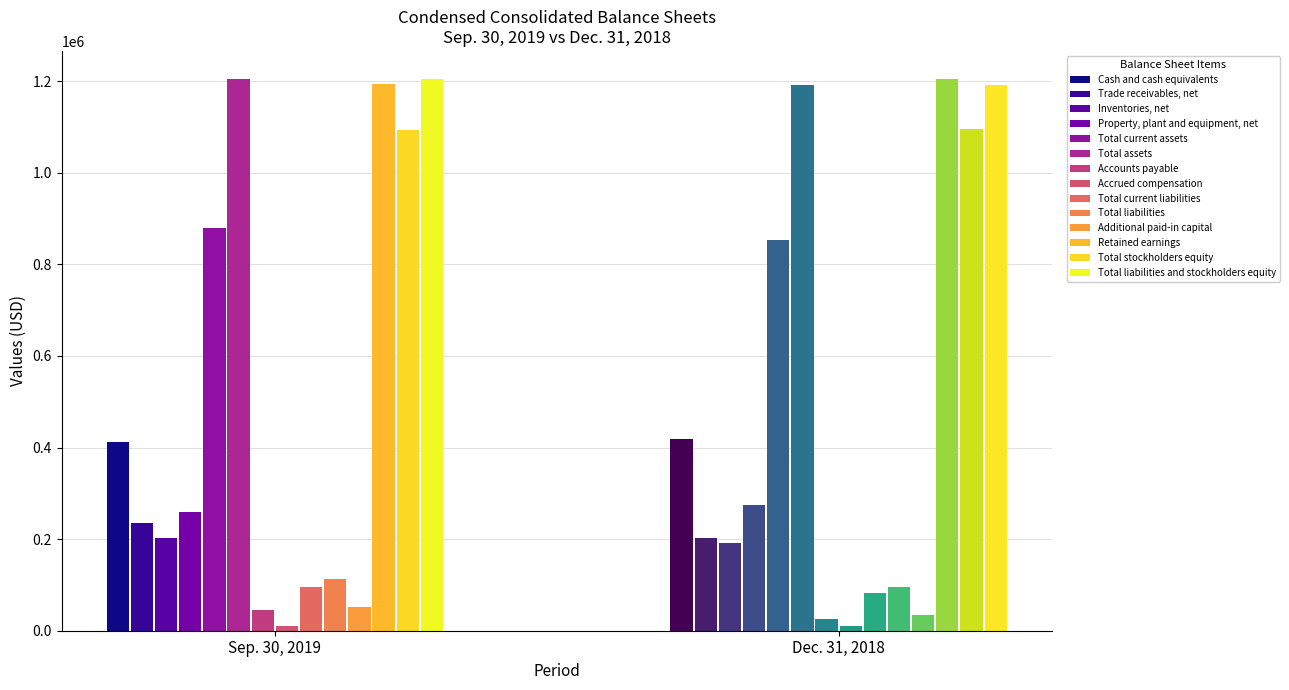

What is the label of the 12th bar from the right?

Inventories, net